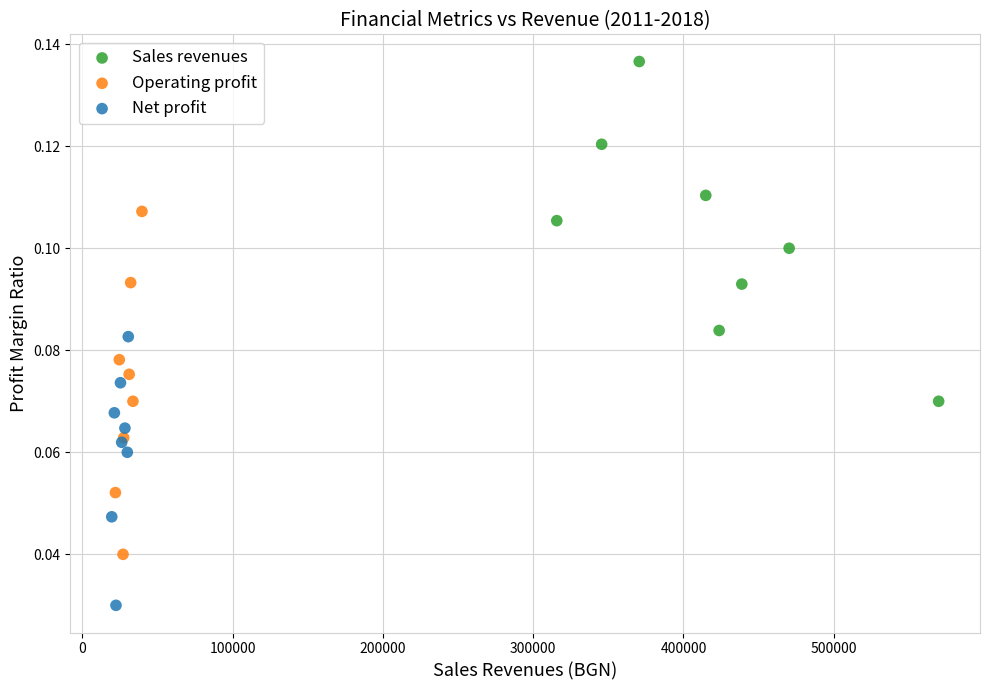

Which series has the largest Y range (max minus min)?

Operating profit